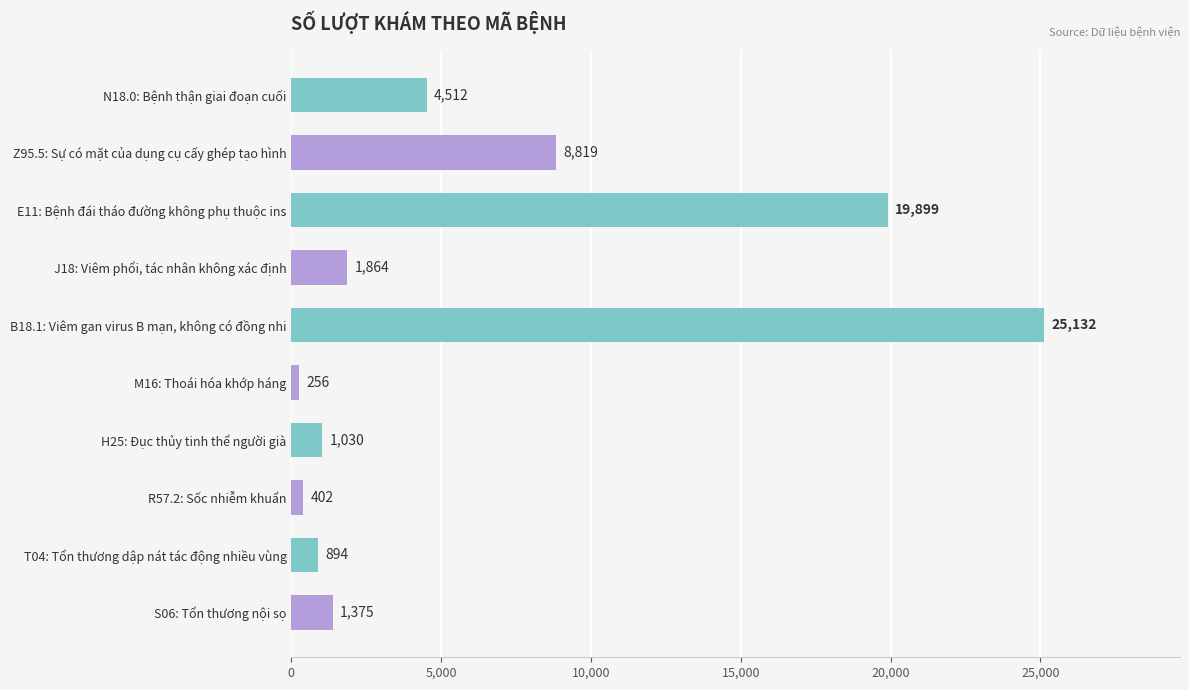

Reading bottom to top, list all the values displayed in this chart.

S06: Tổn thương nội sọ=1375	T04: Tổn thương dập nát tác động nhiều vùng=894	R57.2: Sốc nhiễm khuẩn=402	H25: Đục thủy tinh thể người già=1030	M16: Thoái hóa khớp háng=256	B18.1: Viêm gan virus B mạn, không có đồng nhi=25132	J18: Viêm phổi, tác nhân không xác định=1864	E11: Bệnh đái tháo đường không phụ thuộc ins=19899	Z95.5: Sự có mặt của dụng cụ cấy ghép tạo hình=8819	N18.0: Bệnh thận giai đoạn cuối=4512